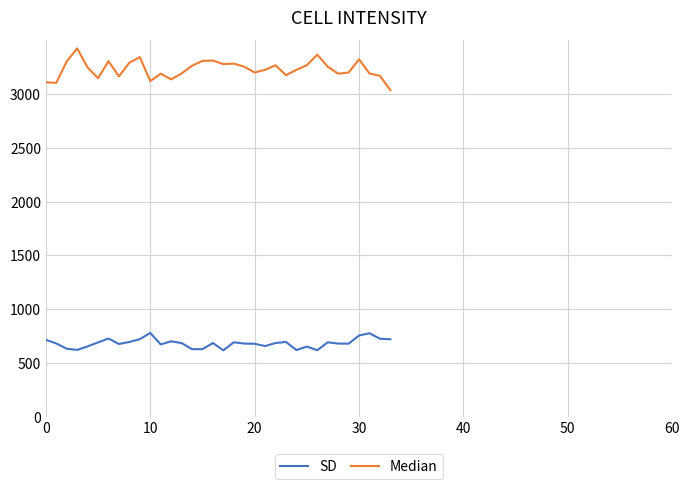

What is the difference between the maximum and minimum values in the SD series?

162